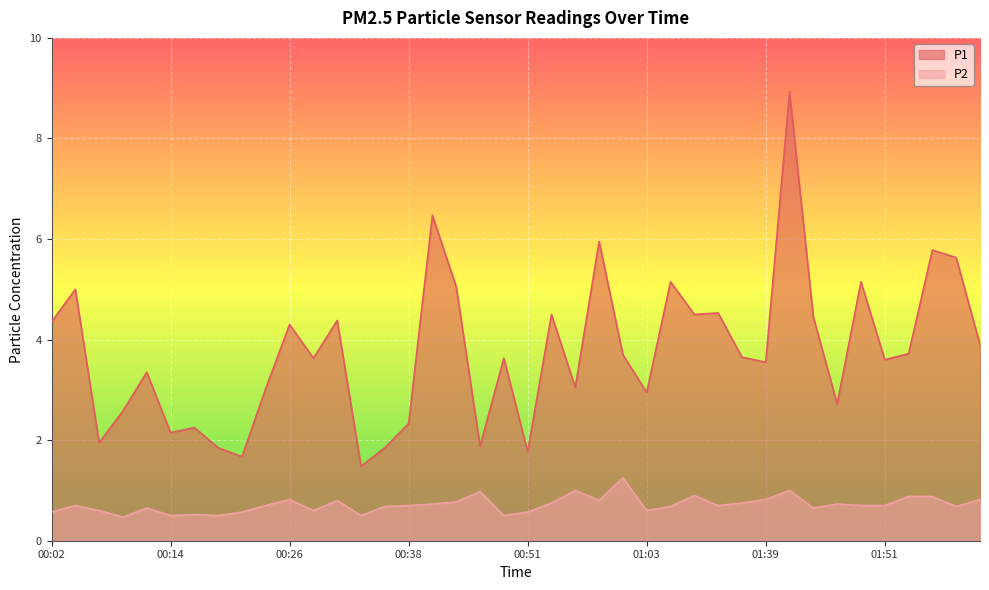

What is the total value across all series at 01:44?

5.1